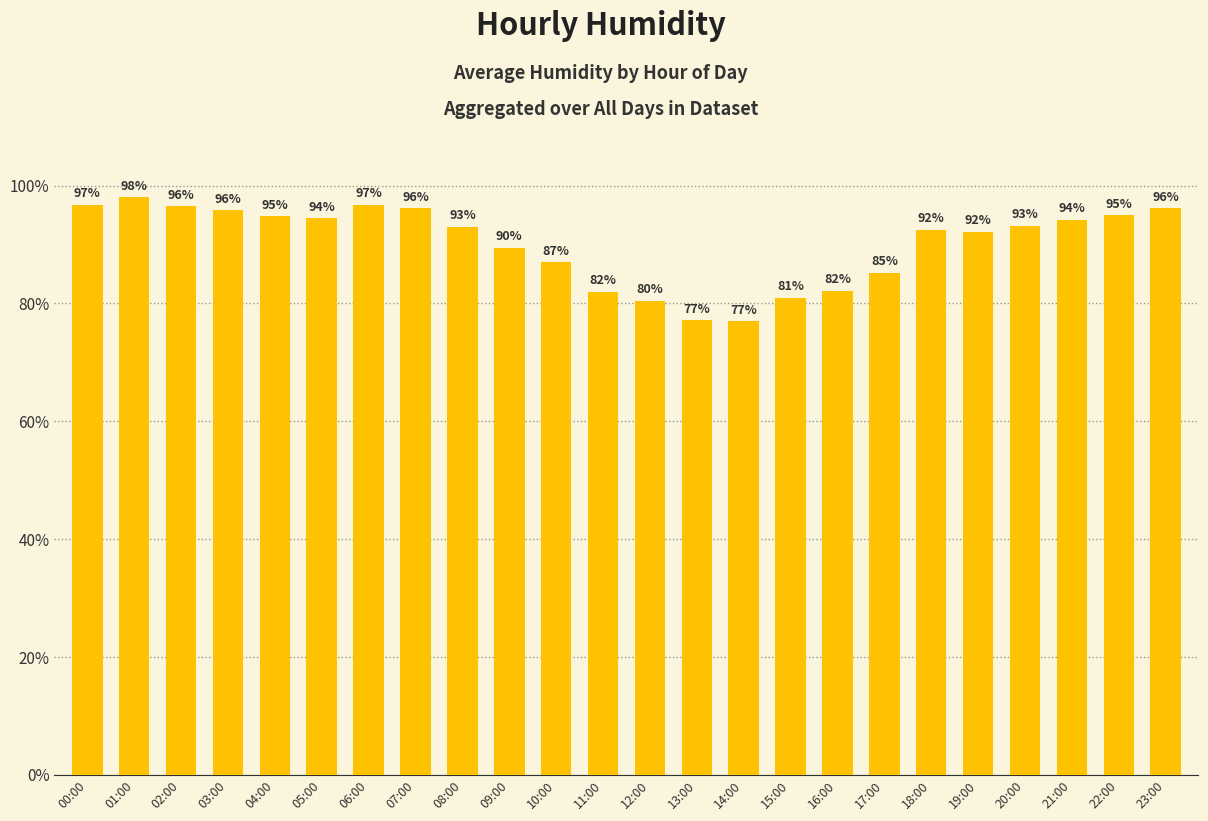

What position from the right is 18:00?

6